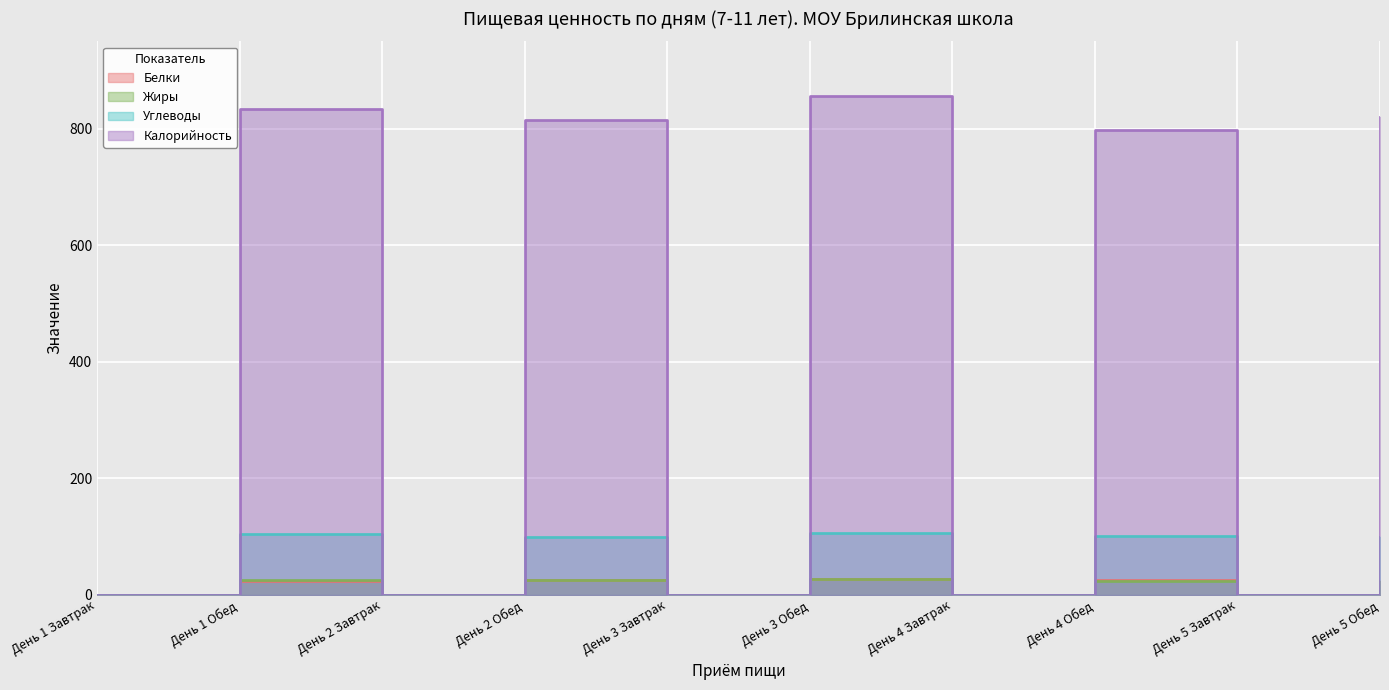

Rank the categories by Калорийность value from highest to lowest.

День 3 Обед, День 1 Обед, День 5 Обед, День 2 Обед, День 4 Обед, День 1 Завтрак, День 2 Завтрак, День 3 Завтрак, День 4 Завтрак, День 5 Завтрак